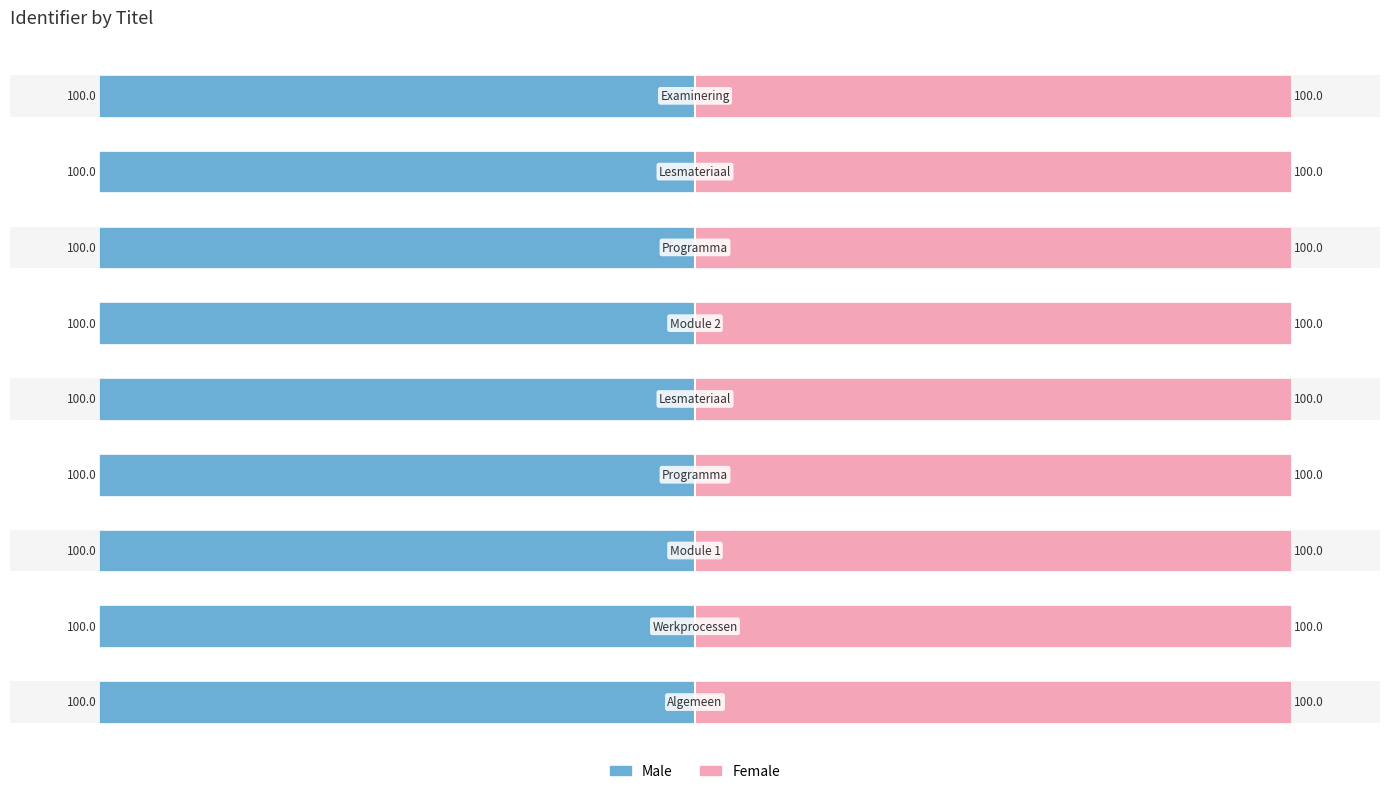

Is it true that Female equals 100.0 at 5?

True